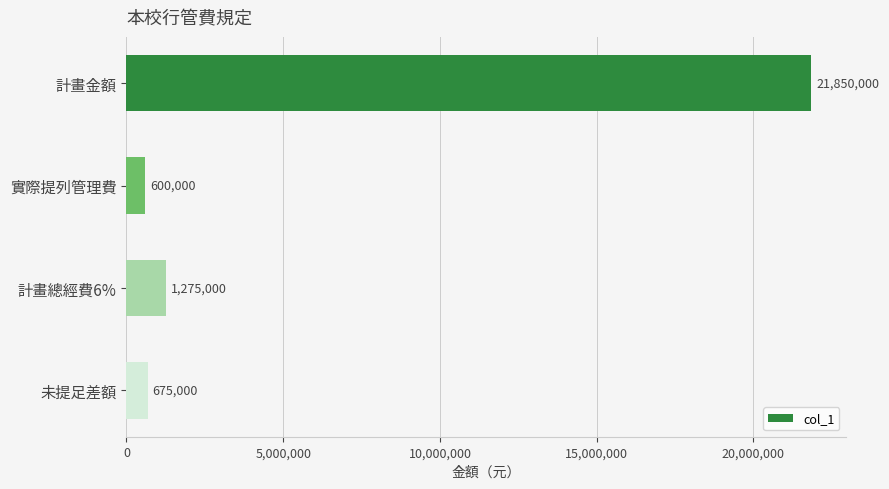

List the labels in order of value, smallest first.

實際提列管理費, 未提足差額, 計畫總經費6%, 計畫金額